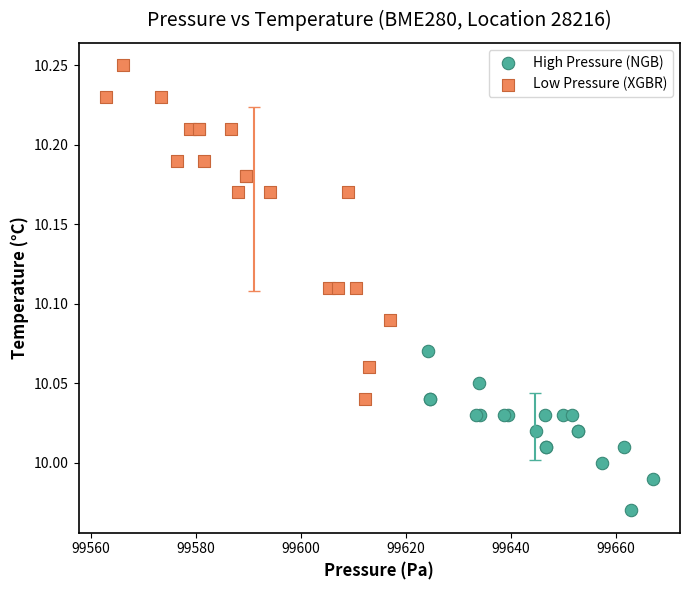

Which series reaches the maximum Y coordinate?

Low Pressure (XGBR)